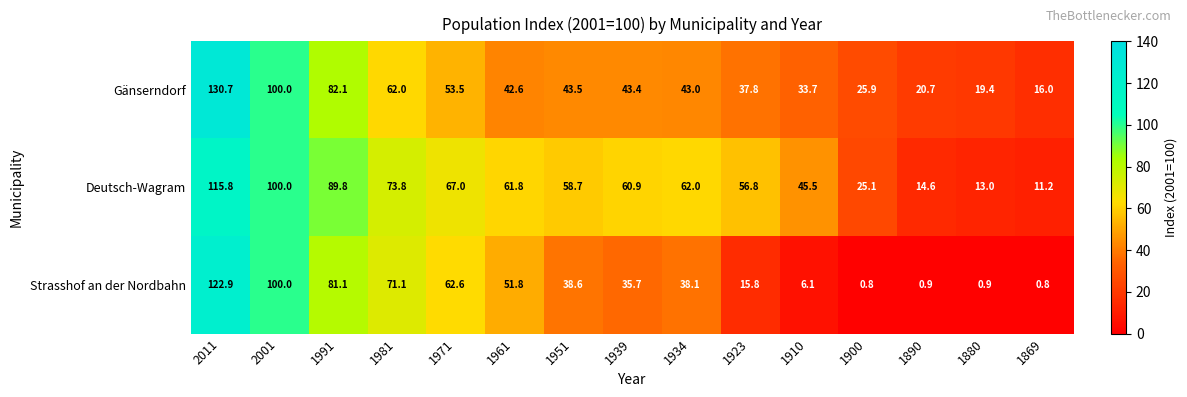

What is the total value across all series at 2001?

300.0